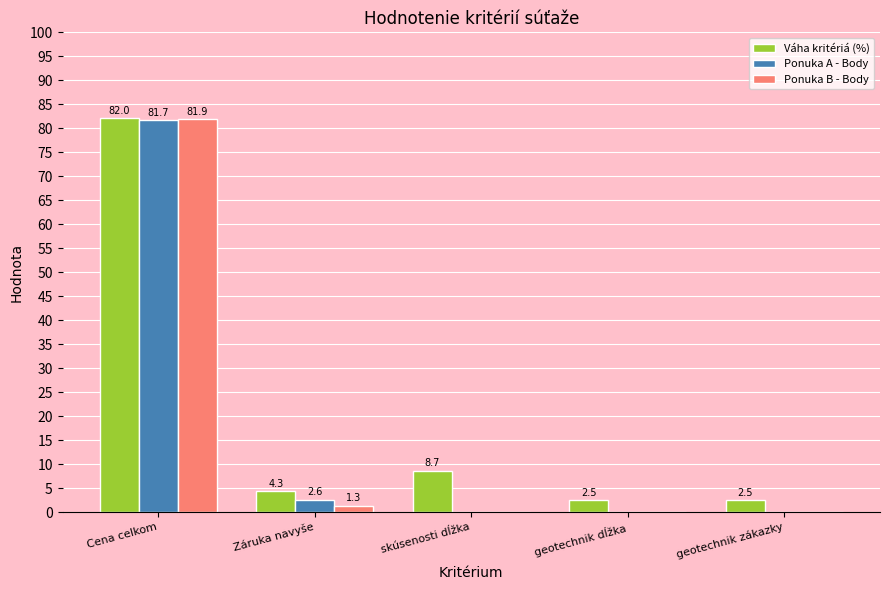

At which category is the sum across all series the highest?

Cena celkom